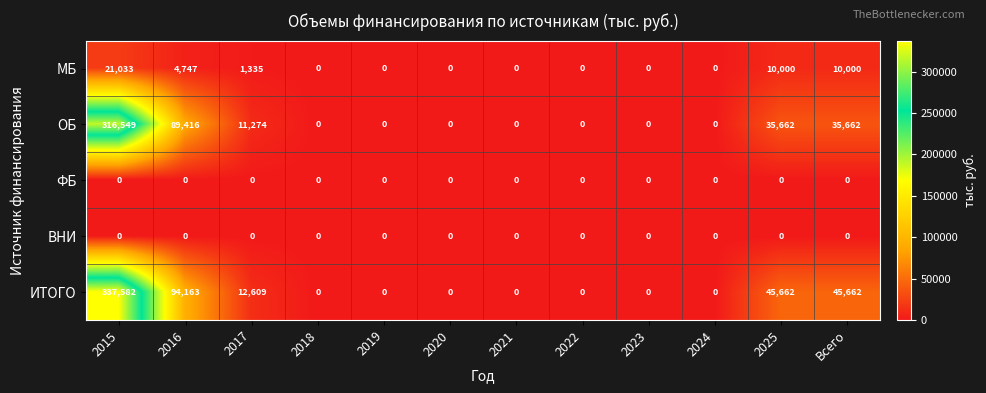

Is it true that МБ equals 0 at 2020?

True